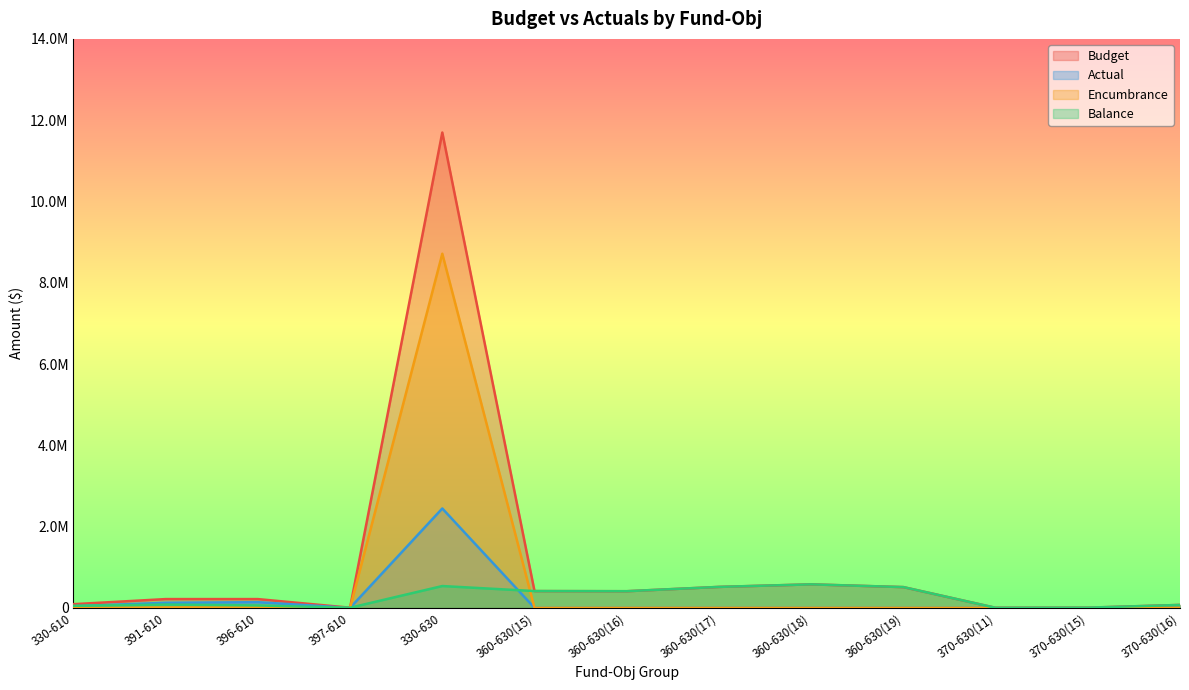

How many values in Encumbrance are above zero?

3